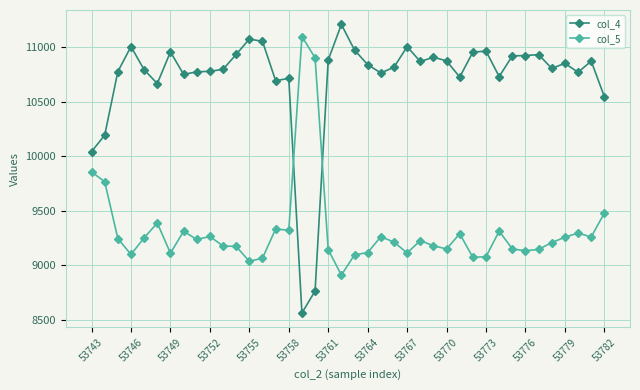

Is this an area chart (filled region under the line)?

No